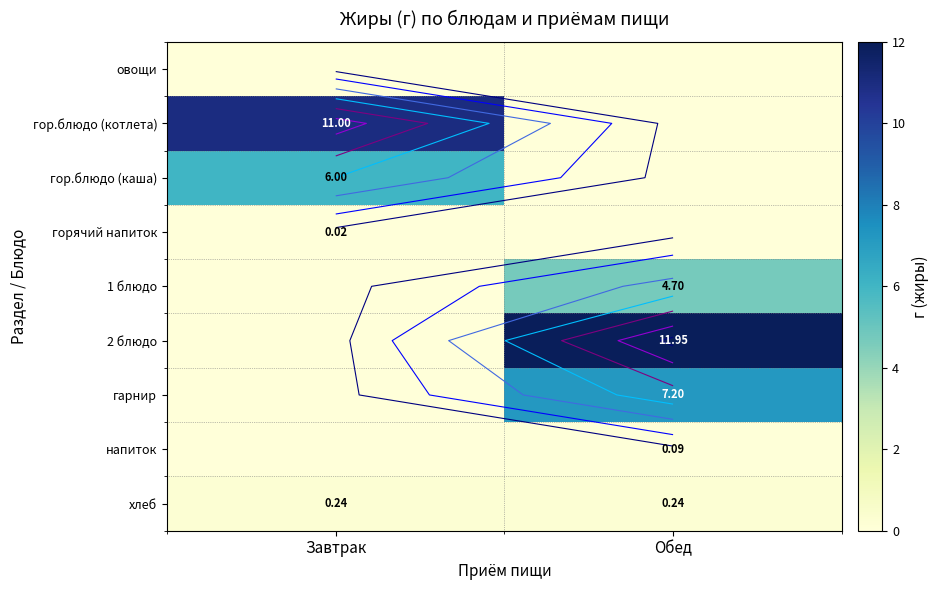

The value of хлеб at Завтрак is 0.1. True or false?

False